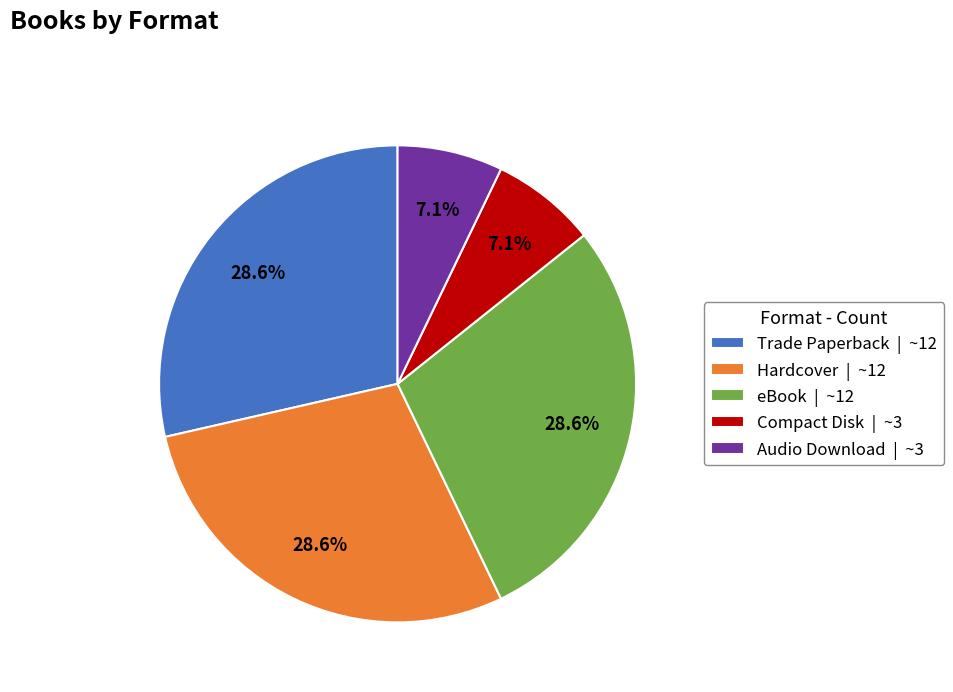

What is the ratio of the value at Hardcover to the value at Trade Paperback?

1.0